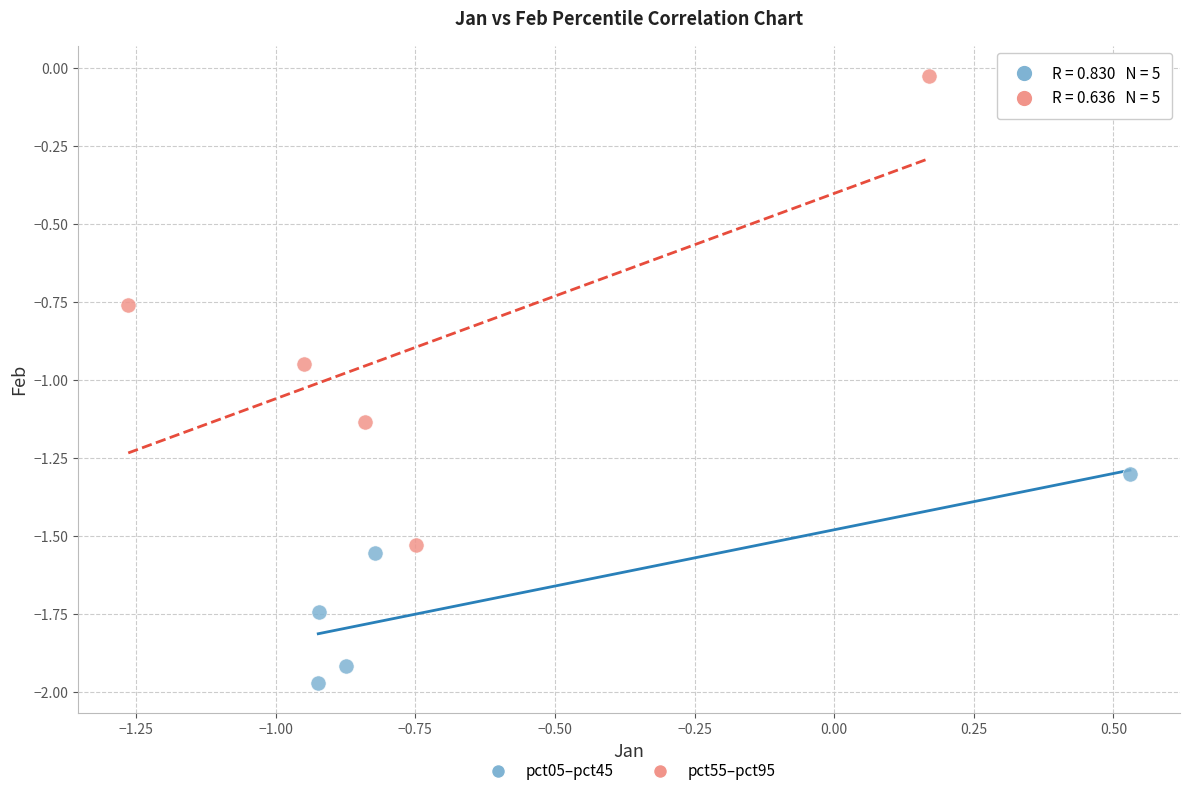

Which series has the largest Y range (max minus min)?

pct55–pct95